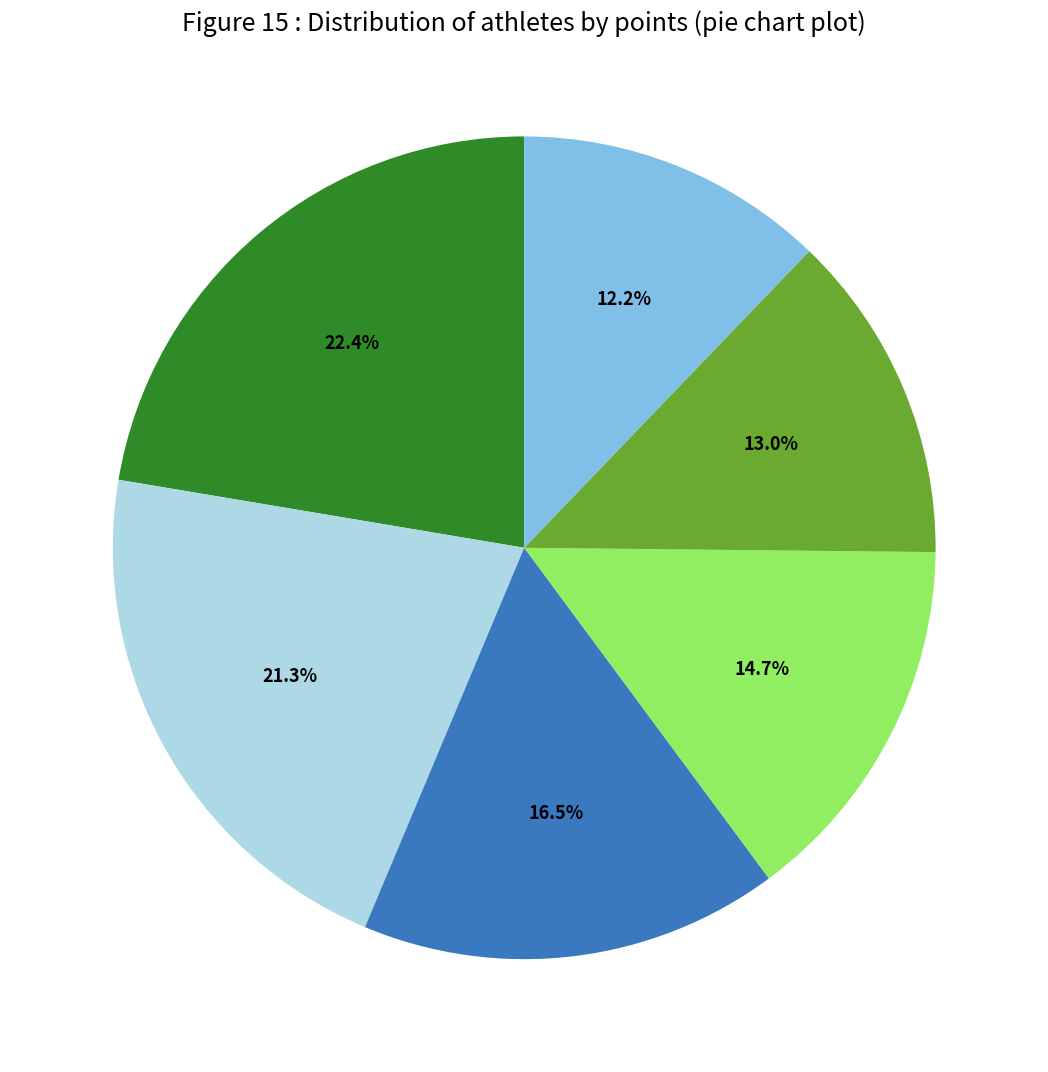

Is there any slice that represents more than half of the pie?

No